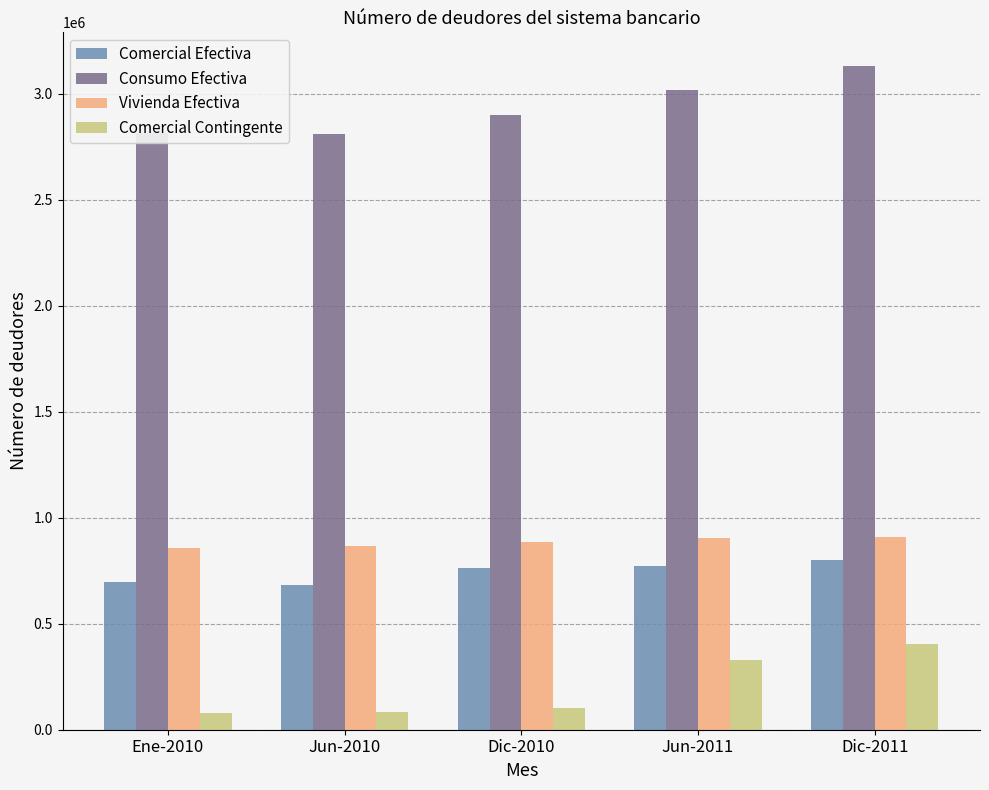

How many groups of bars are there?

5